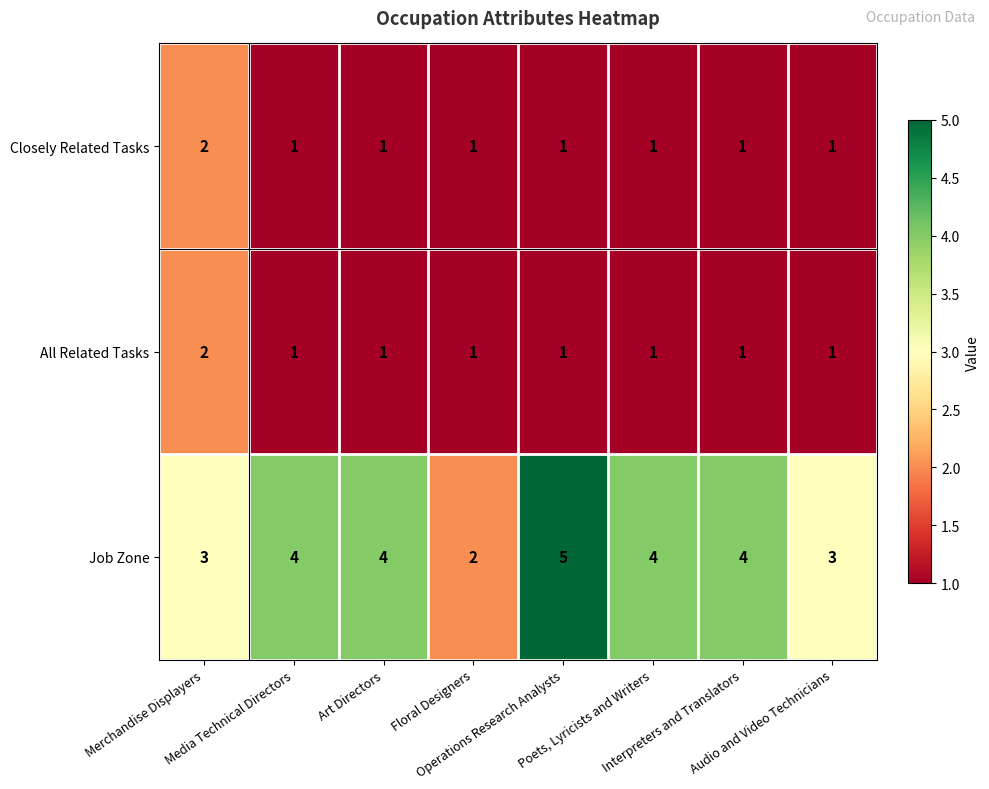

Which series has the largest total across all categories?

Job Zone